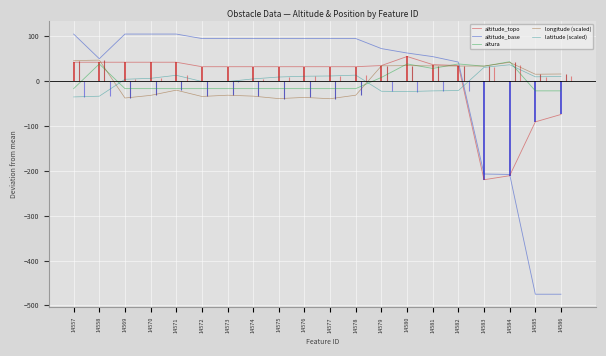

In latitude (scaled), how many points are lower than both neighbors (excluding endpoints)?

3